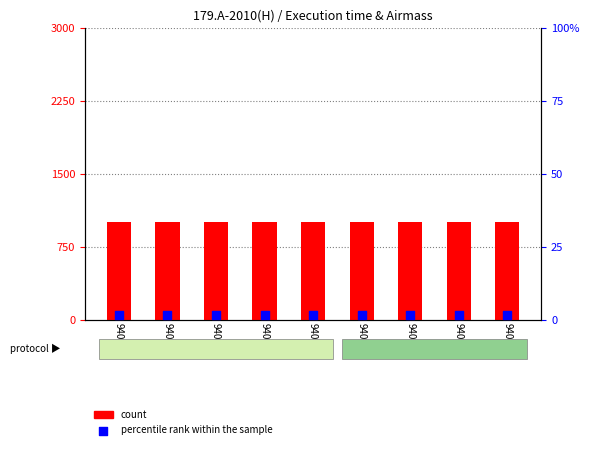

At how many categories does at least one series exceed 413?

9